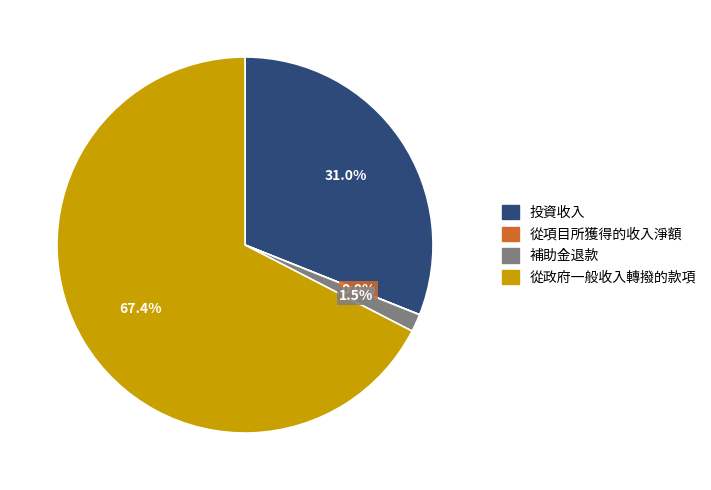

Between 投資收入 and 從政府一般收入轉撥的款項, which is larger?

從政府一般收入轉撥的款項